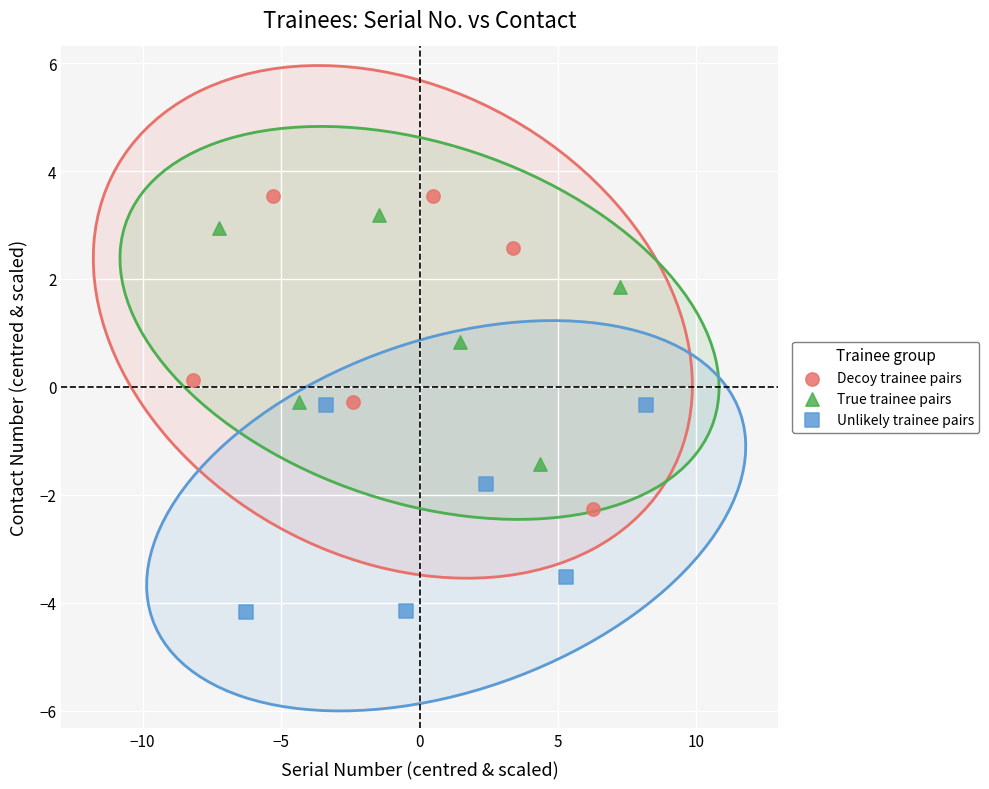

Which series reaches the minimum Y coordinate?

Unlikely trainee pairs